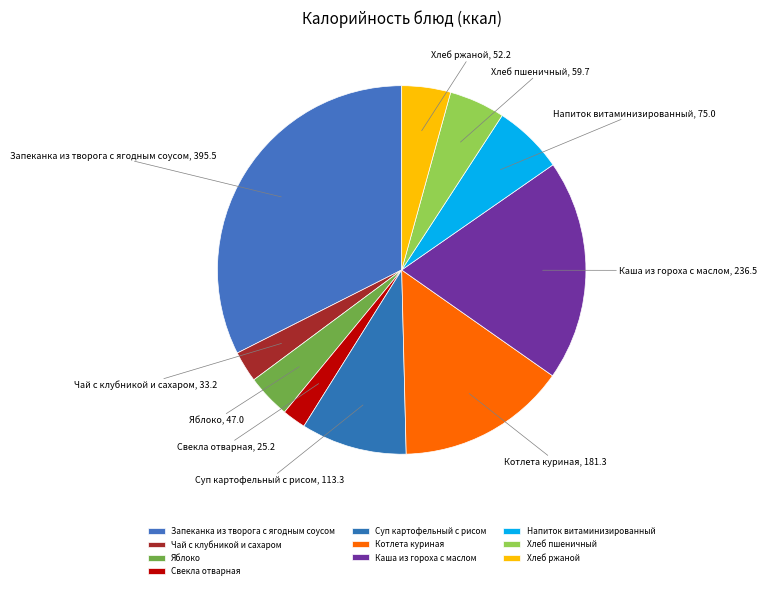

True or false: Яблоко accounts for 4% of the total.

True